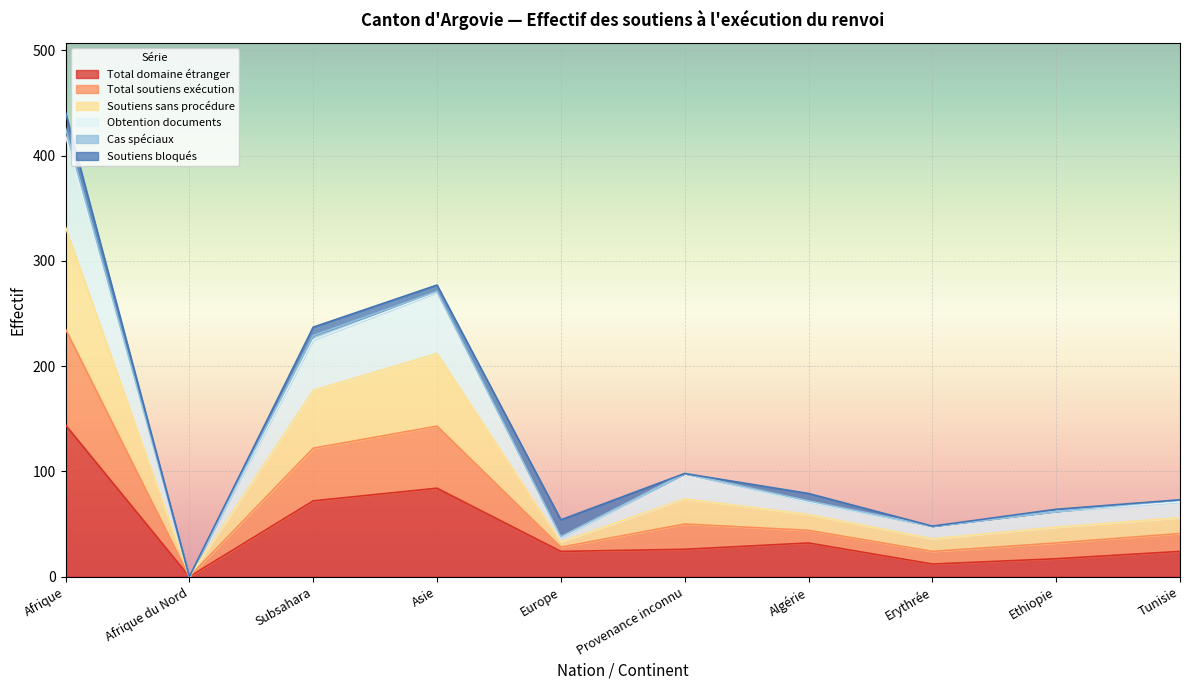

At which label does Soutiens sans procédure first exceed 73?

Afrique